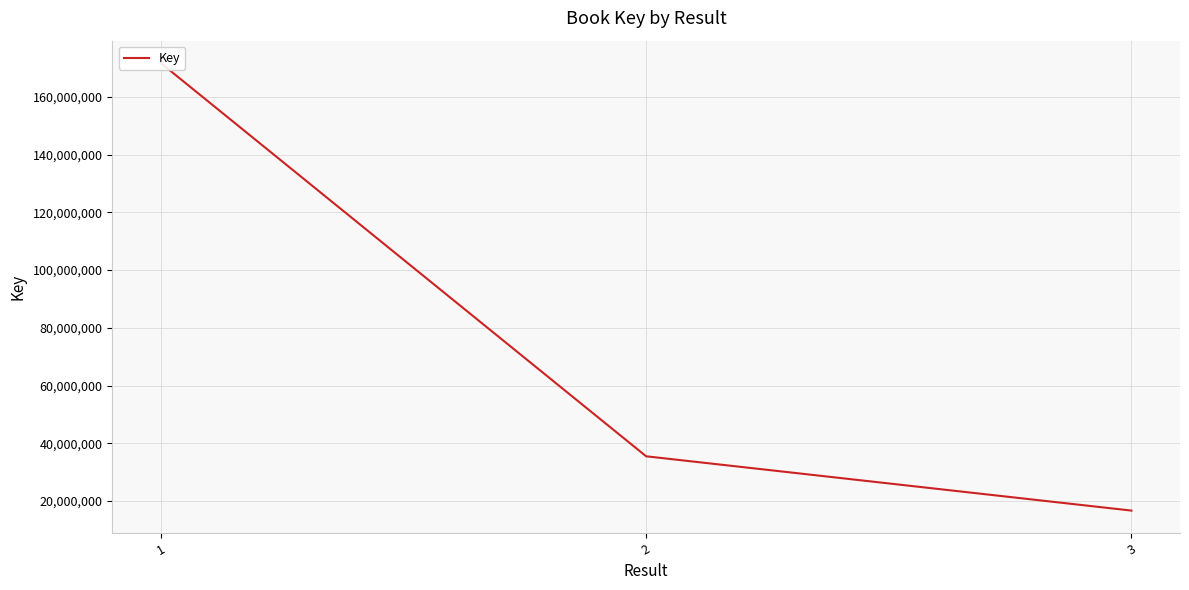

Reading left to right, what are all the values shown in this chart?

1=171722045	2=35499170	3=16688940